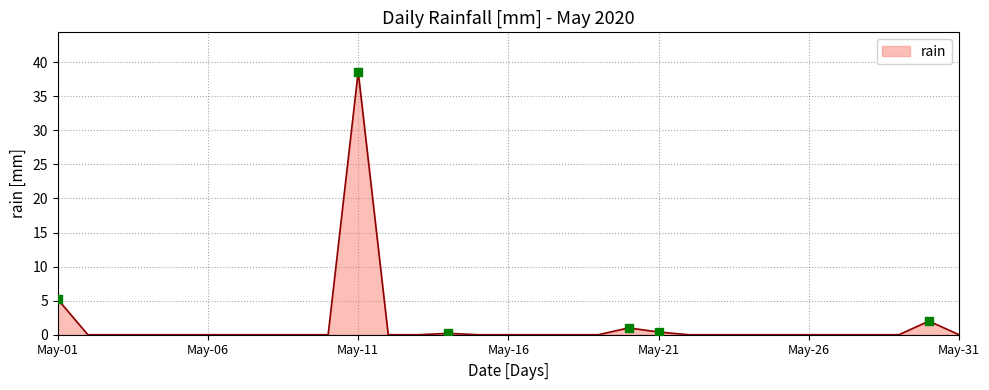

What is the difference between the maximum and minimum values?

38.6